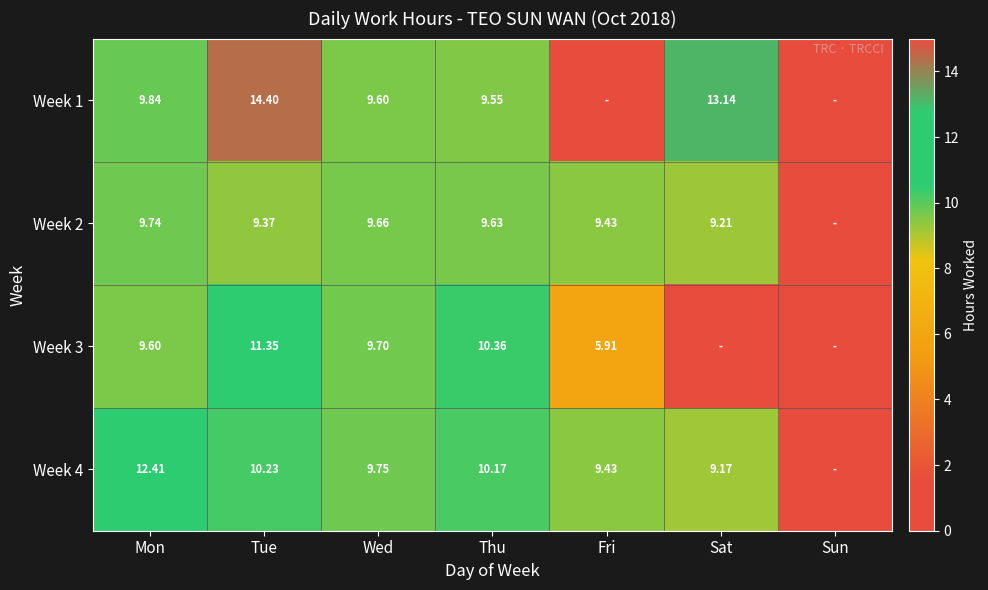

Is the value of Week 3 at Thu greater than the value of Week 1 at Sat?

No